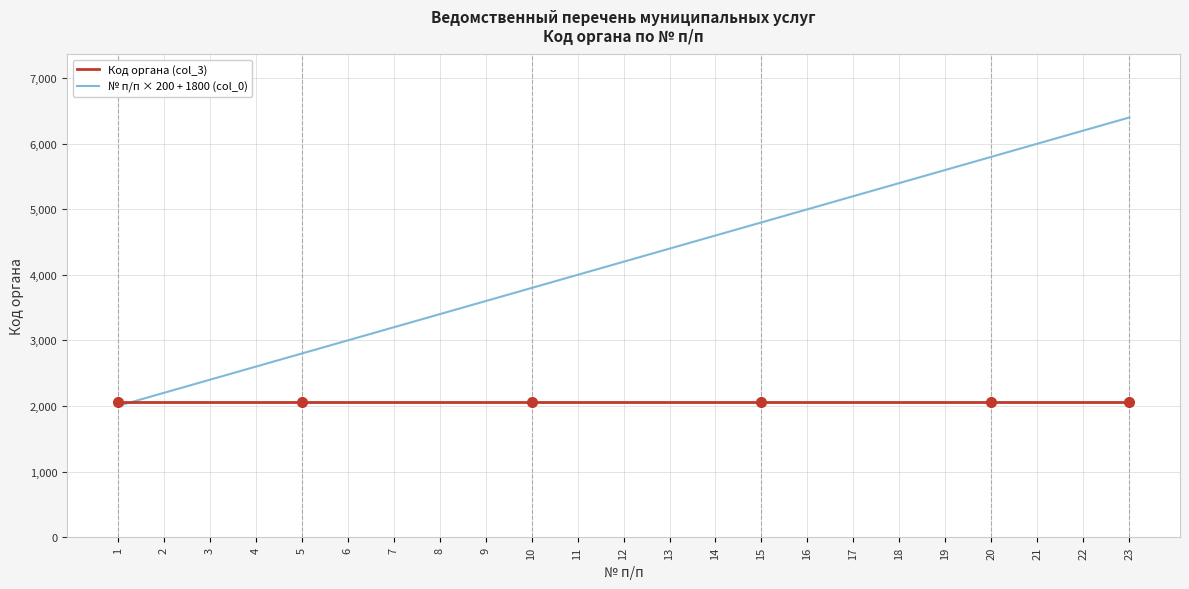

List the series in order of their overall mean, lowest first.

Код органа (col_3), № п/п × 200 + 1800 (col_0)